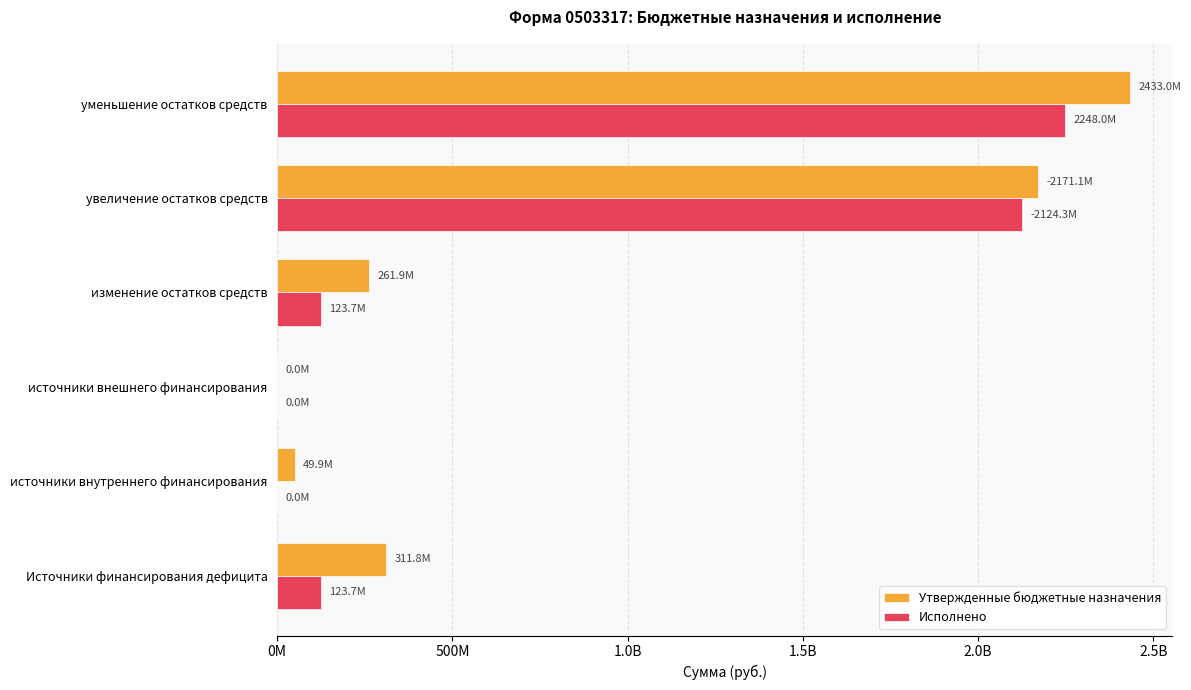

What is the sum of all Исполнено values?

4619715068.6